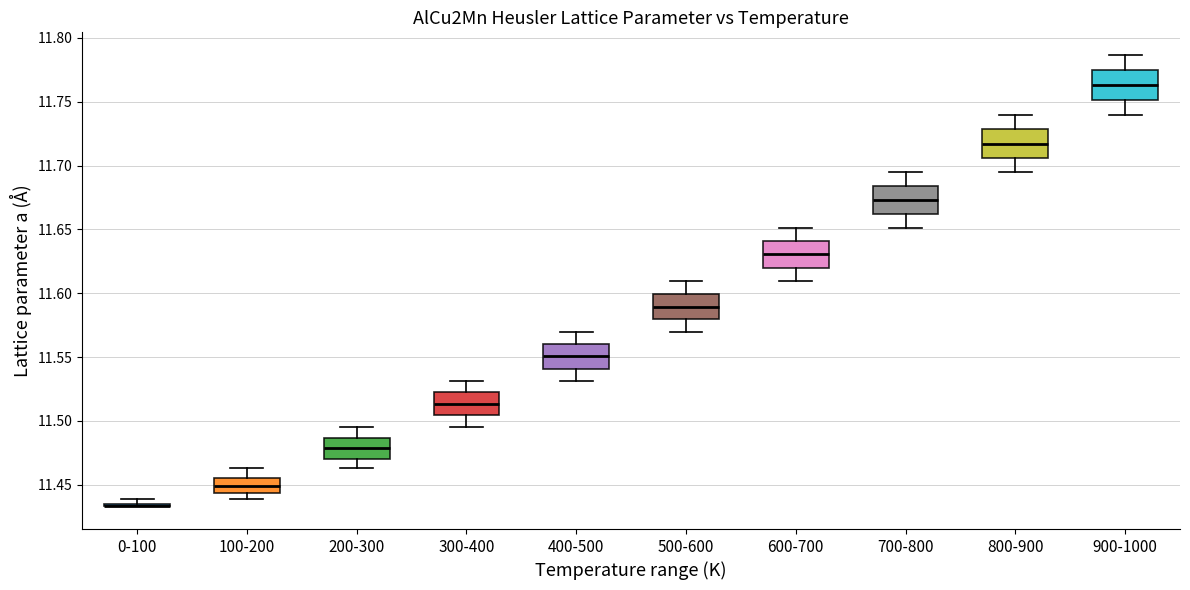

Reading left to right, read every box against the y-axis: the position of its median line, the range the box covers, and the ends of its whiskers. The values are not printed on the chart, so give them approximately, as read against the axis.

0-100: box collapsed to a line at 11.435, whiskers 11.435 to 11.440
100-200: median 11.450, box 11.445 to 11.455, whiskers 11.440 to 11.465
200-300: median 11.480, box 11.470 to 11.485, whiskers 11.465 to 11.495
300-400: median 11.515, box 11.505 to 11.520, whiskers 11.495 to 11.530
400-500: median 11.550, box 11.540 to 11.560, whiskers 11.530 to 11.570
500-600: median 11.590, box 11.580 to 11.600, whiskers 11.570 to 11.610
600-700: median 11.630, box 11.620 to 11.640, whiskers 11.610 to 11.650
700-800: median 11.675, box 11.660 to 11.685, whiskers 11.650 to 11.695
800-900: median 11.715, box 11.705 to 11.730, whiskers 11.695 to 11.740
900-1000: median 11.765, box 11.750 to 11.775, whiskers 11.740 to 11.785